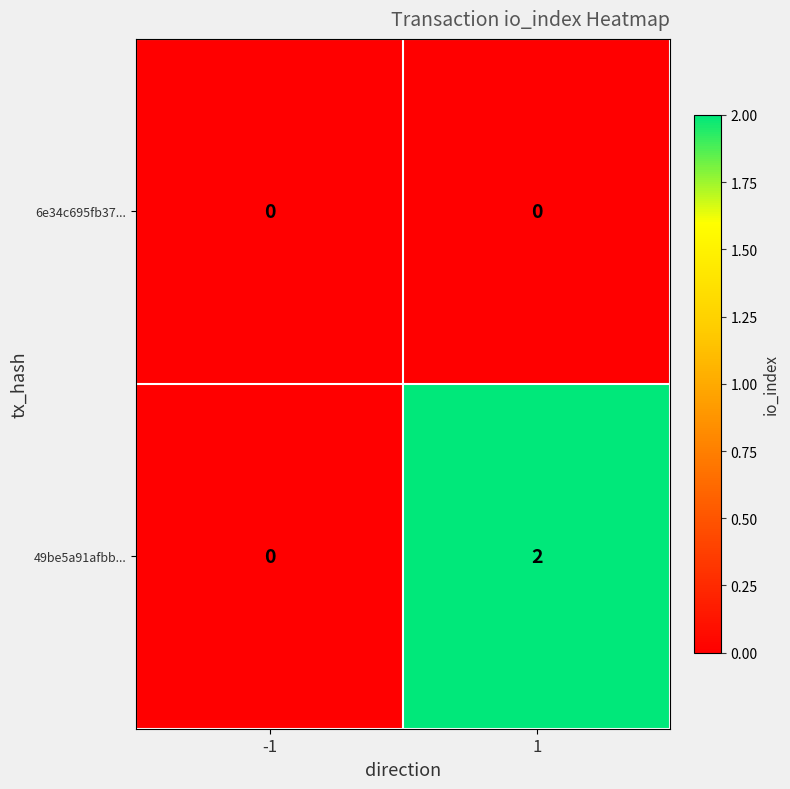

Which series has the largest total across all categories?

49be5a91afbb...